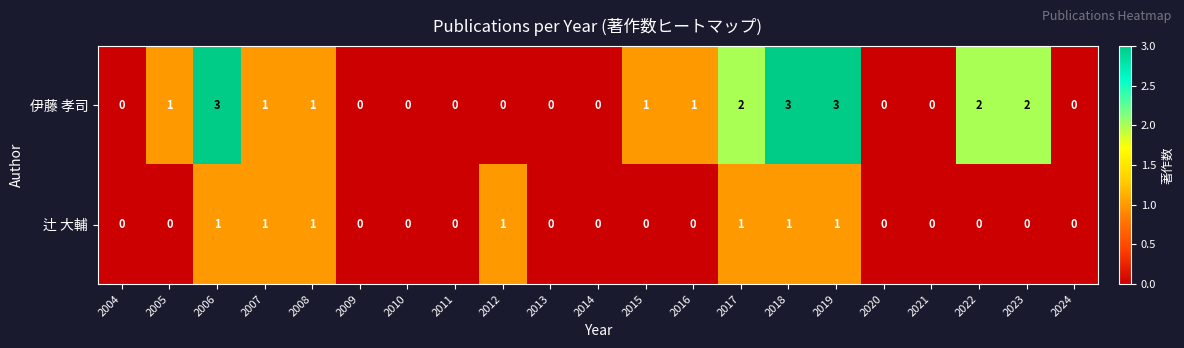

What is the difference between the maximum and minimum values in the 伊藤 孝司 series?

3